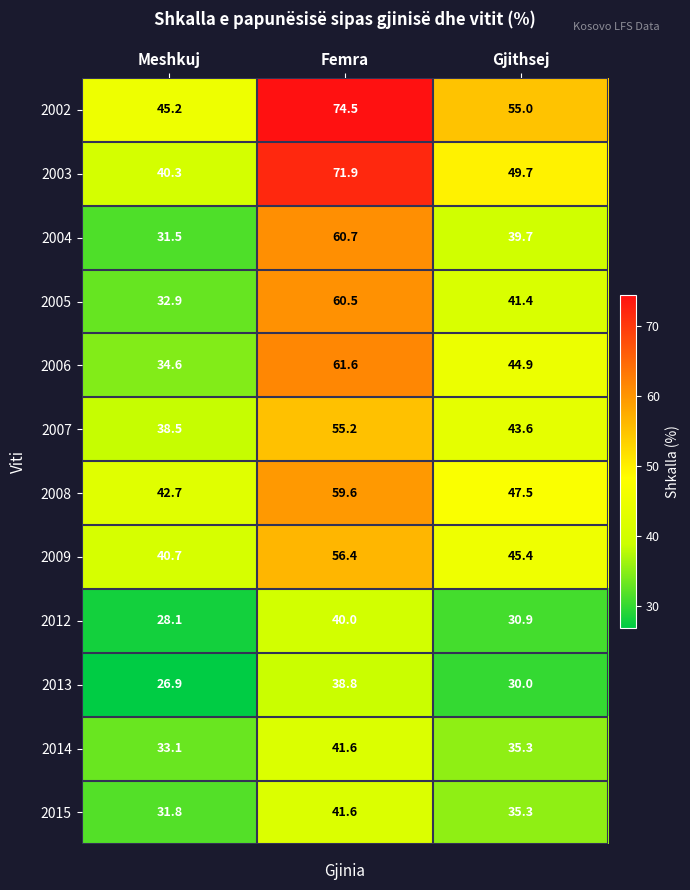

Between Meshkuj and Femra, which series saw the biggest shift?

2003